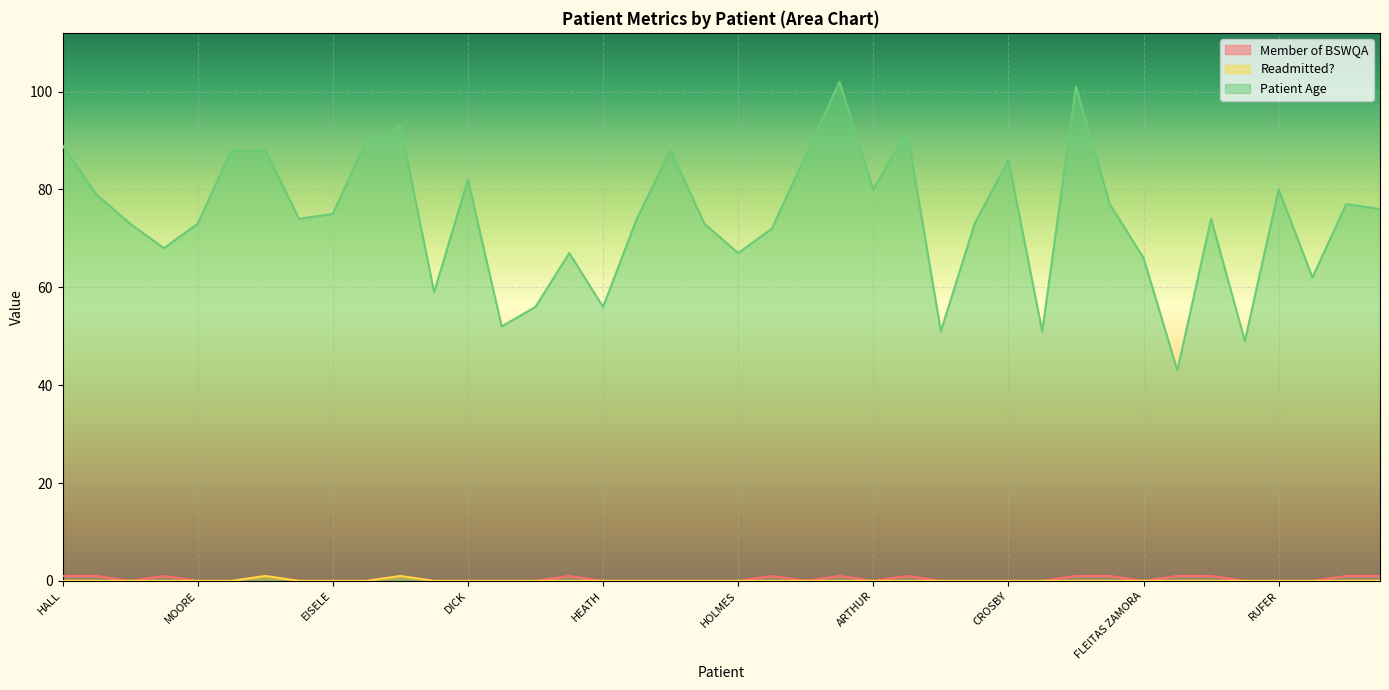

In Patient Age, how many points are lower than both neighbors (excluding endpoints)?

12